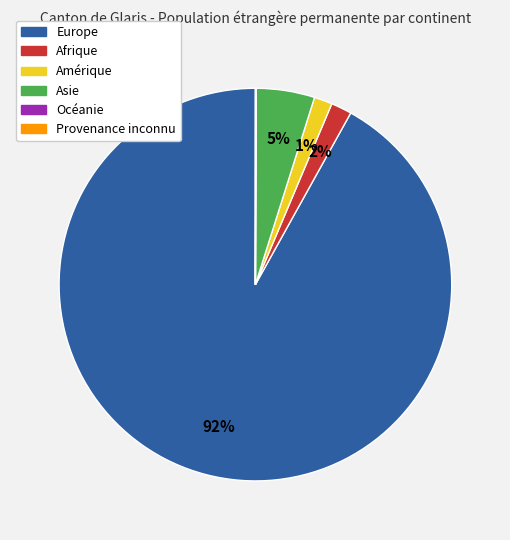

Does Europe account for over 50% of the chart?

Yes